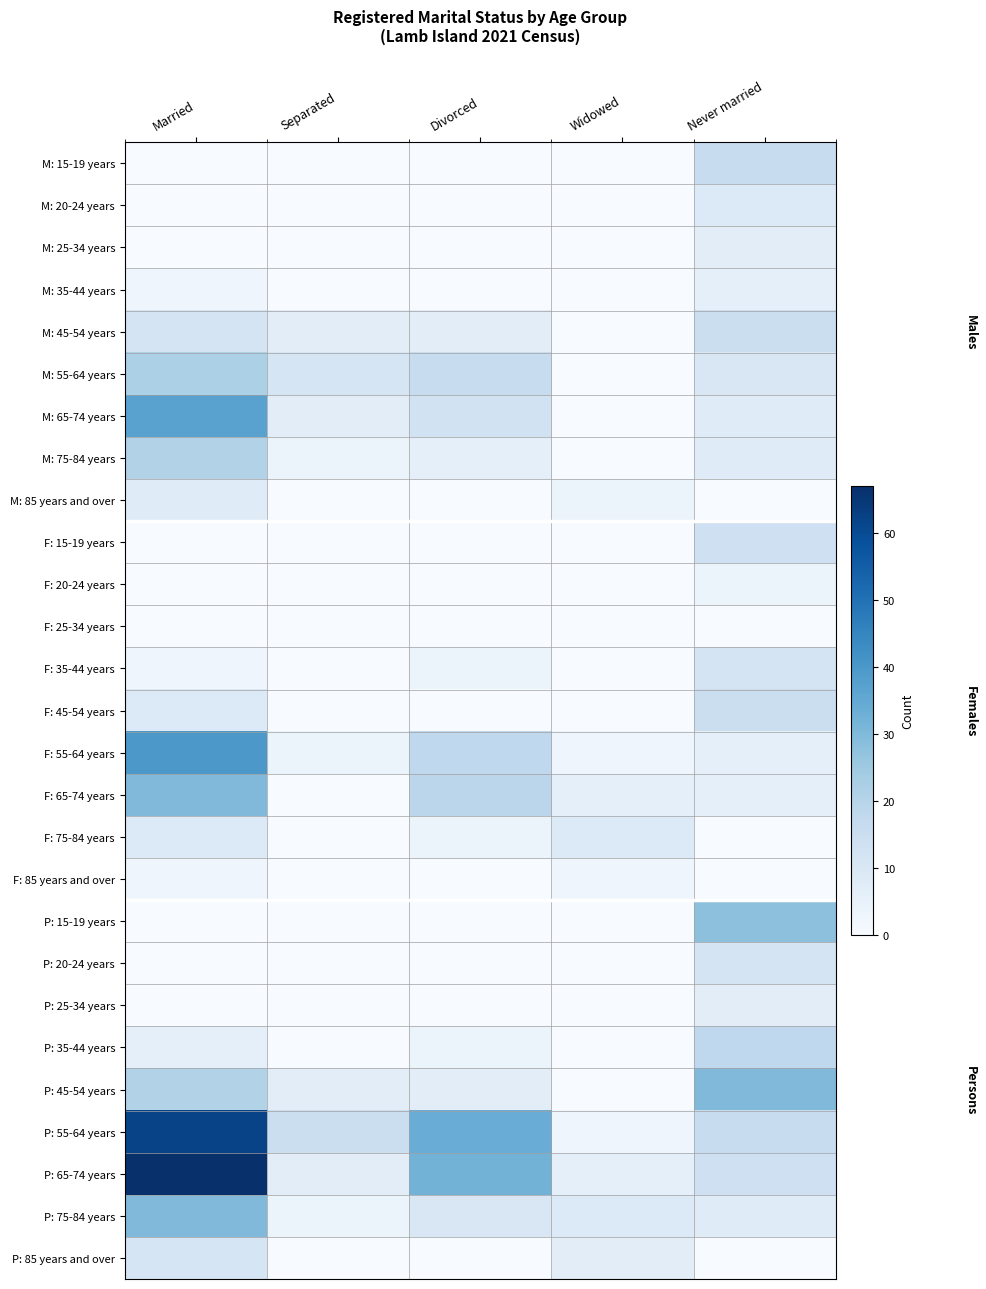

Rank the series by their maximum value, from highest to lowest.

P: 65-74 years, P: 55-64 years, F: 55-64 years, M: 65-74 years, F: 65-74 years, P: 45-54 years, P: 75-84 years, P: 15-19 years, M: 55-64 years, M: 75-84 years, P: 35-44 years, M: 15-19 years, M: 45-54 years, F: 45-54 years, F: 15-19 years, F: 35-44 years, P: 20-24 years, P: 85 years and over, M: 20-24 years, F: 75-84 years, M: 85 years and over, M: 25-34 years, P: 25-34 years, M: 35-44 years, F: 20-24 years, F: 85 years and over, F: 25-34 years